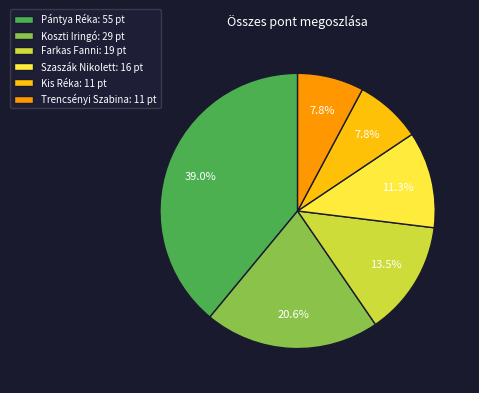

To the nearest percent, what is the difference between the Kis Réka and Koszti Iringó slice percentages?

13%